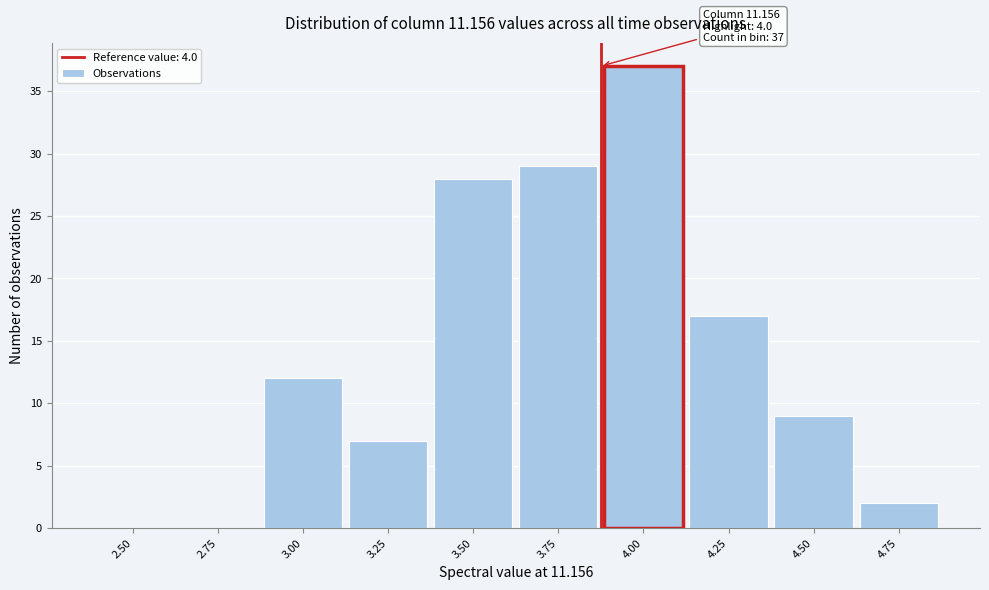

Reading left to right, transcribe all the data shown in this chart.

2.50=0	2.75=0	3.00=12	3.25=7	3.50=28	3.75=29	4.00=37	4.25=17	4.50=9	4.75=2